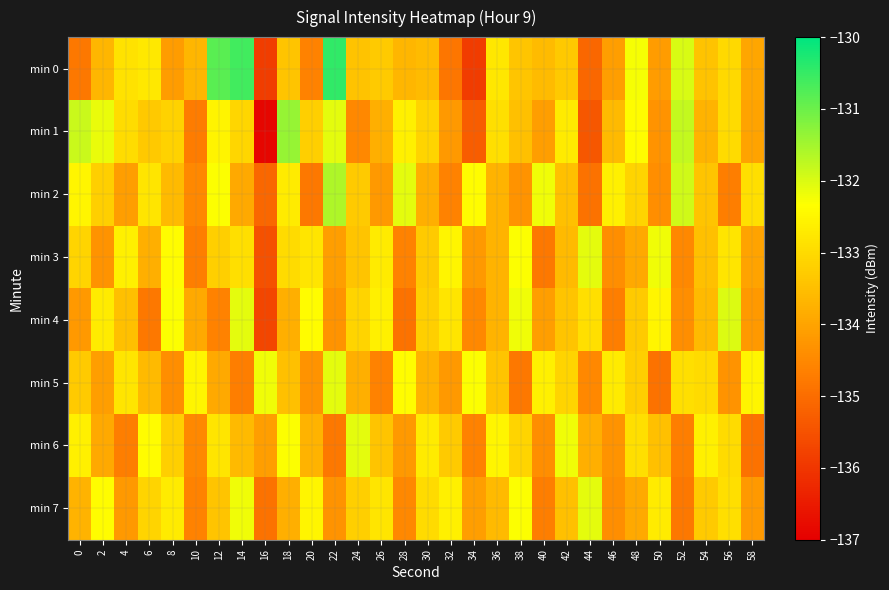

Which series has the largest range (max minus min)?

min 1